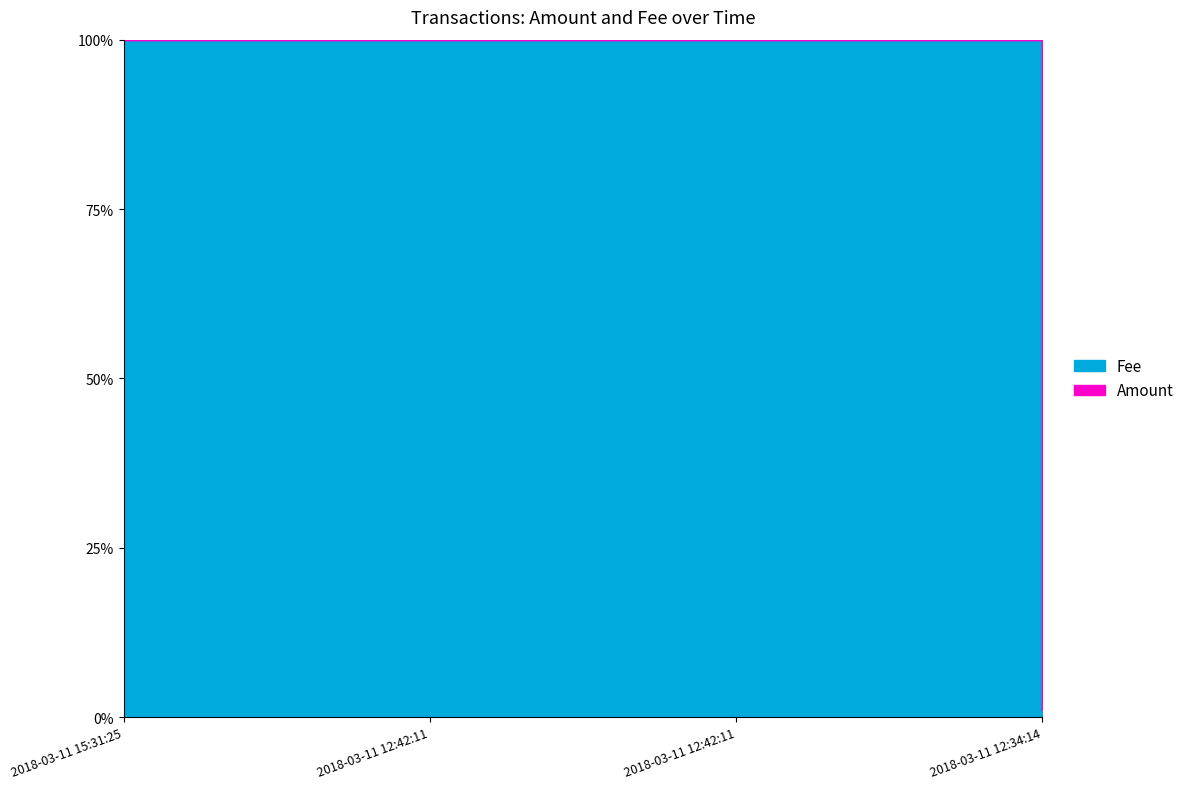

At how many categories does at least one series exceed 67?

1